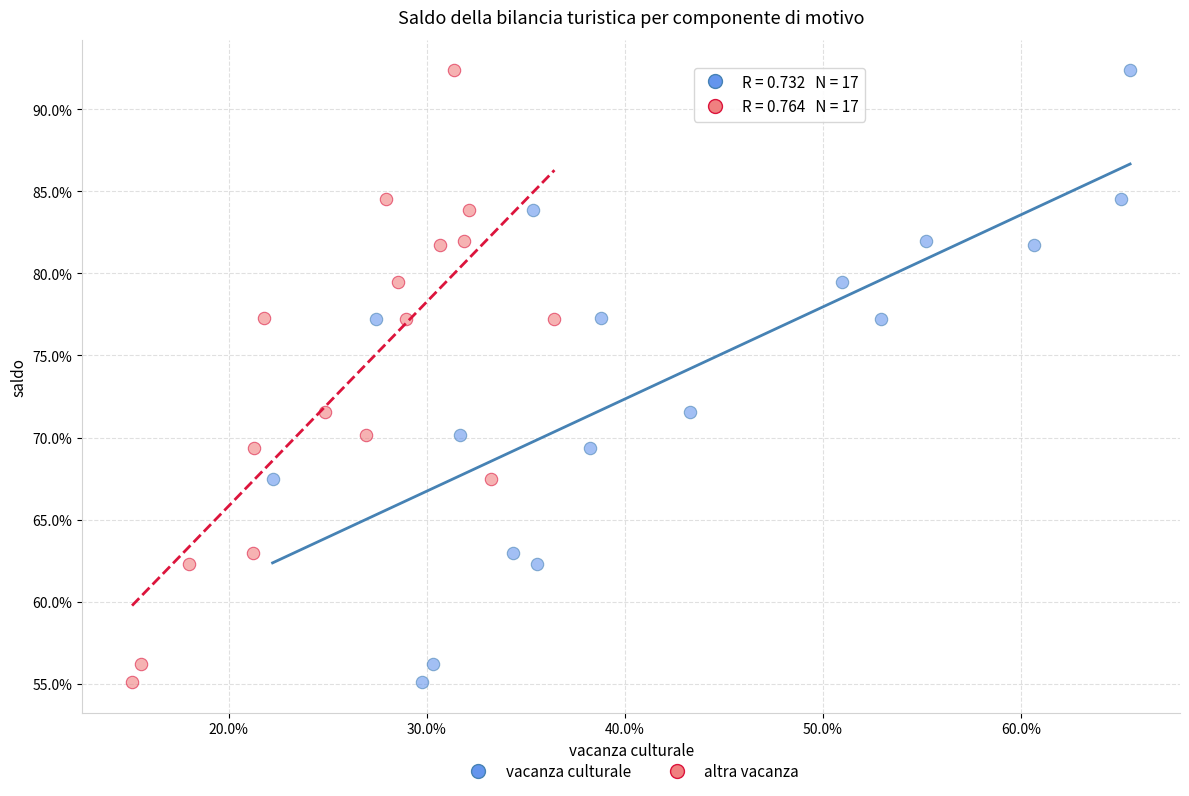

What are all the series names shown in the legend?

vacanza culturale, altra vacanza